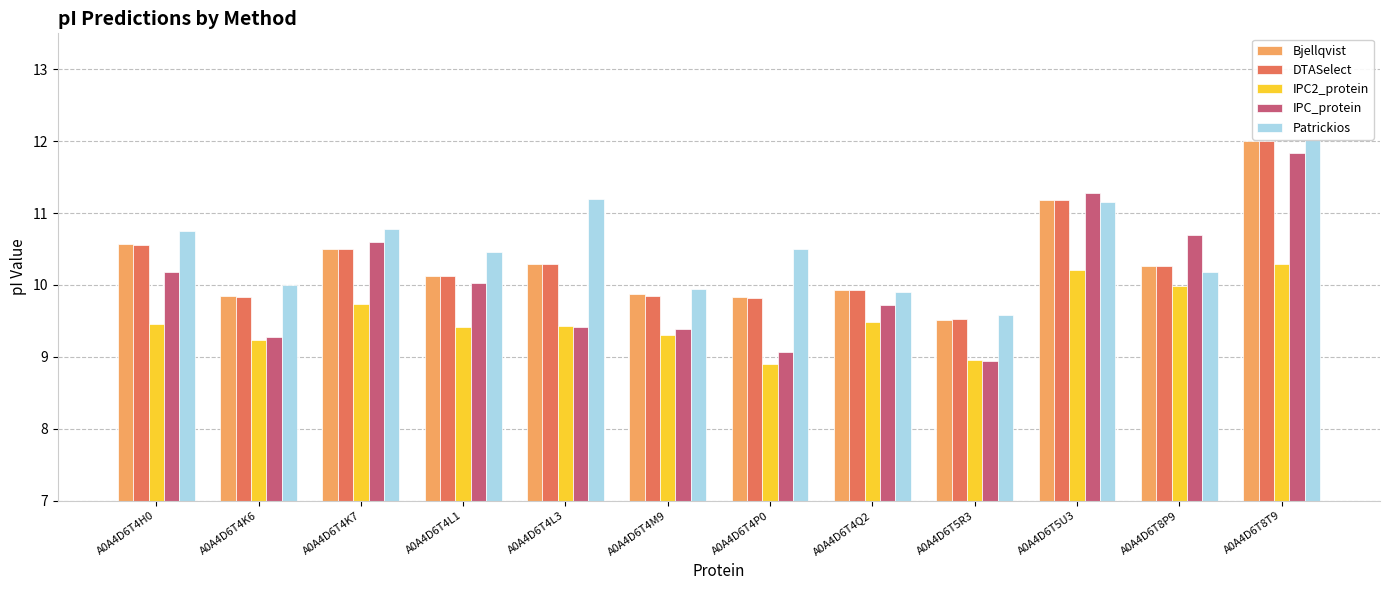

At which label is IPC2_protein closest to 9?

A0A4D6T5R3